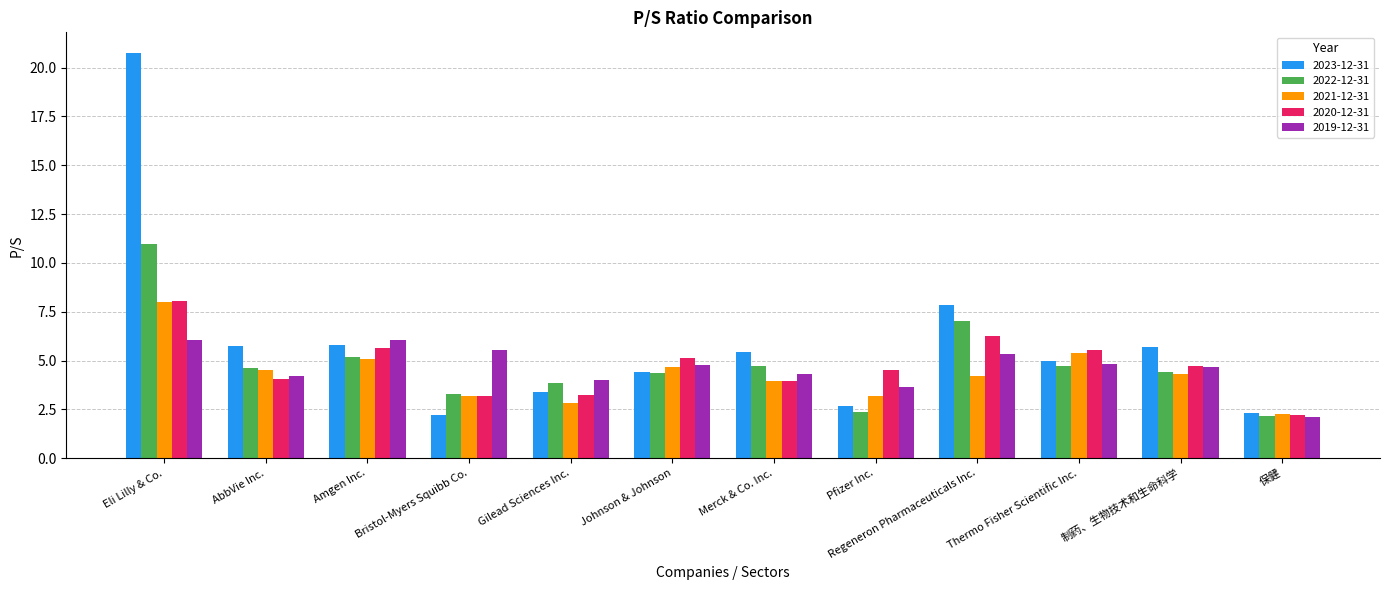

What is the difference between the maximum and minimum values in the 2020-12-31 series?

5.9